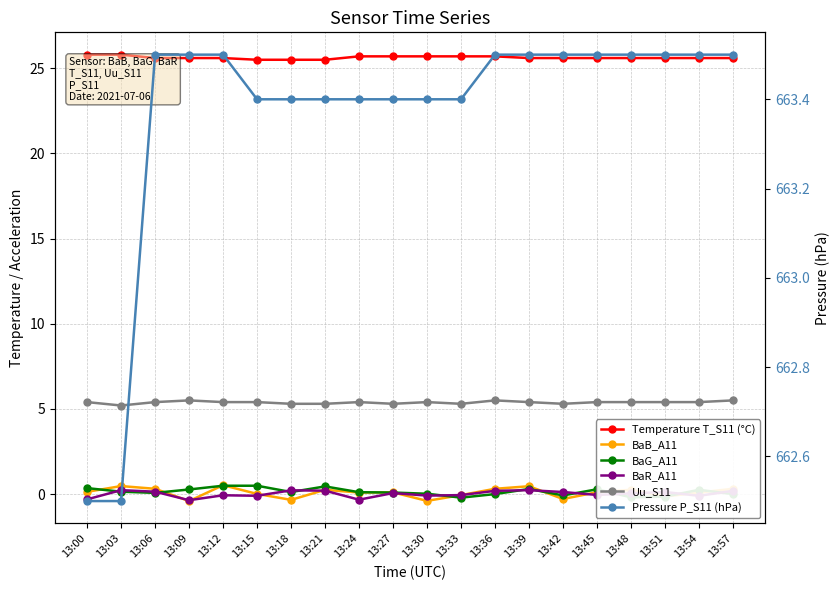

True or false: Temperature T_S11 (°C) has more than 2 interior local peaks.

False